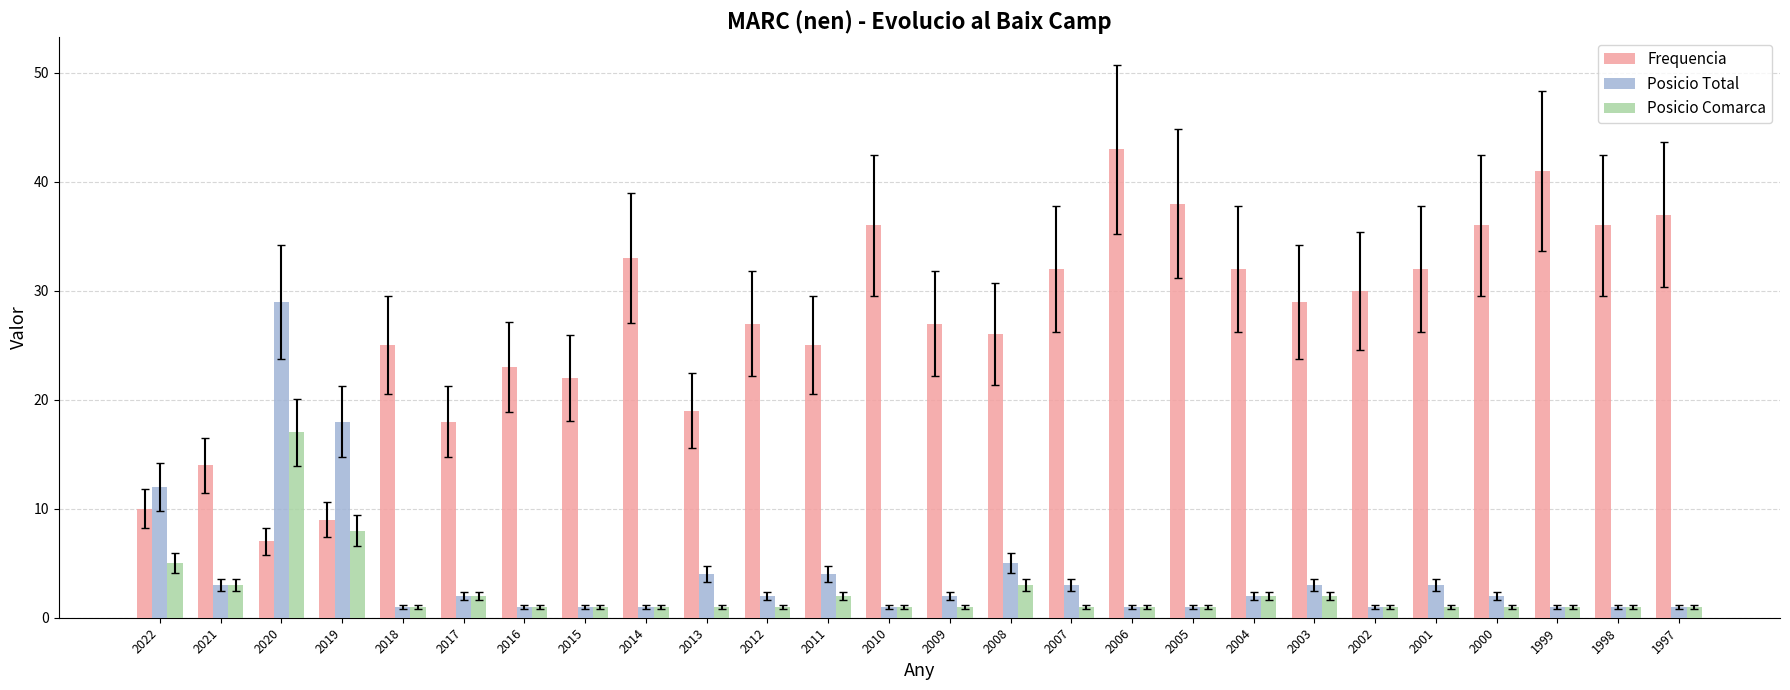

What is the difference between the maximum and minimum values in the Frequencia series?

36